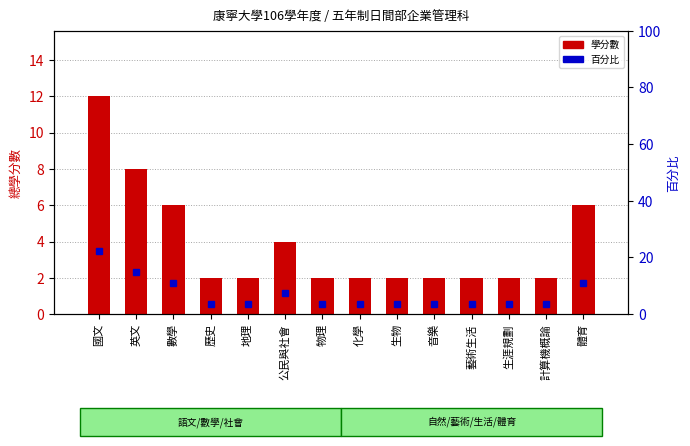

The 總學分數 series shows 10.4 at 英文. True or false?

False